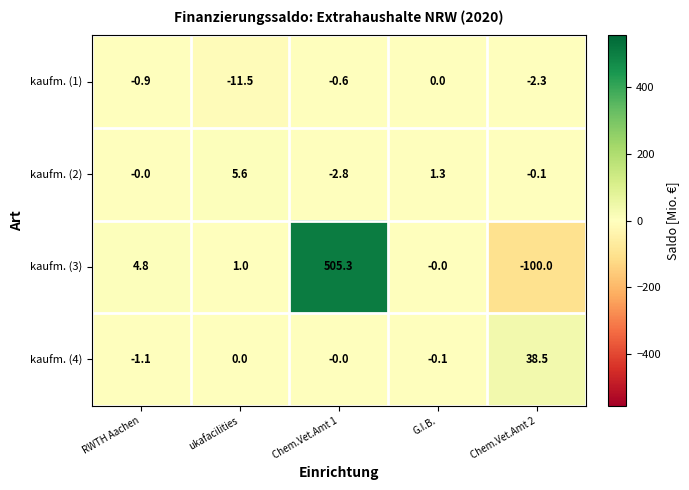

How many values in the kaufm. (4) series are below 0?

2